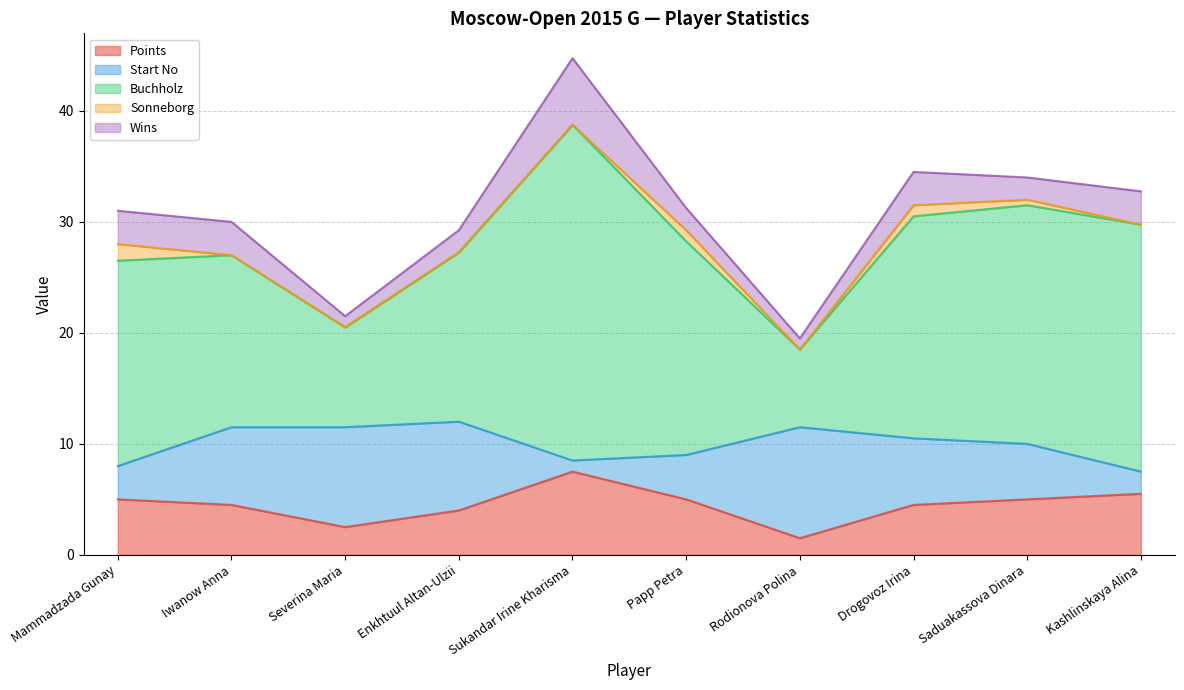

What is the label of the 9th point from the right?

Iwanow Anna